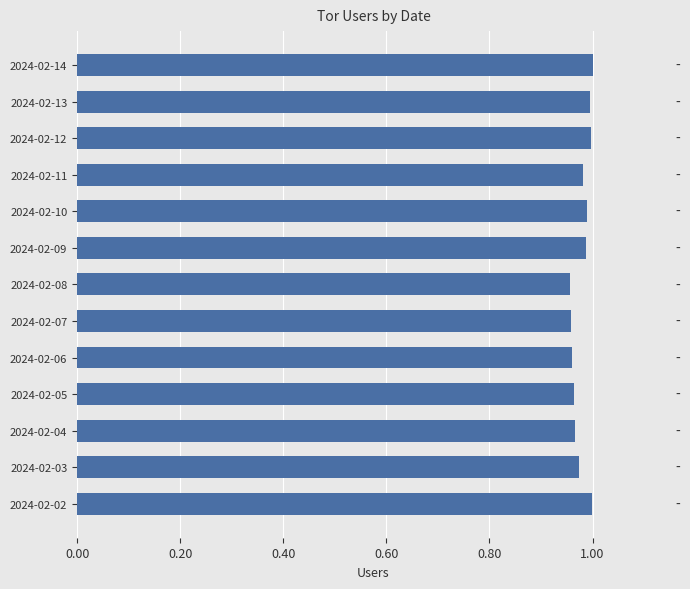

Between 2024-02-04 and 2024-02-14, which is larger?

2024-02-14